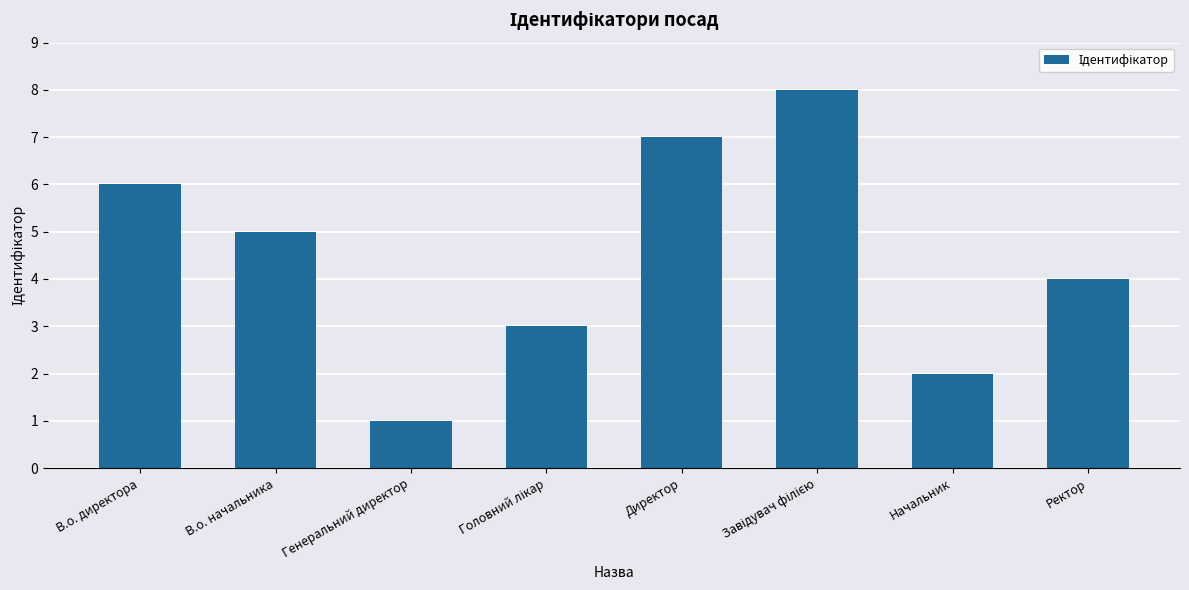

Which has a higher value, В.о. директора or Начальник?

В.о. директора